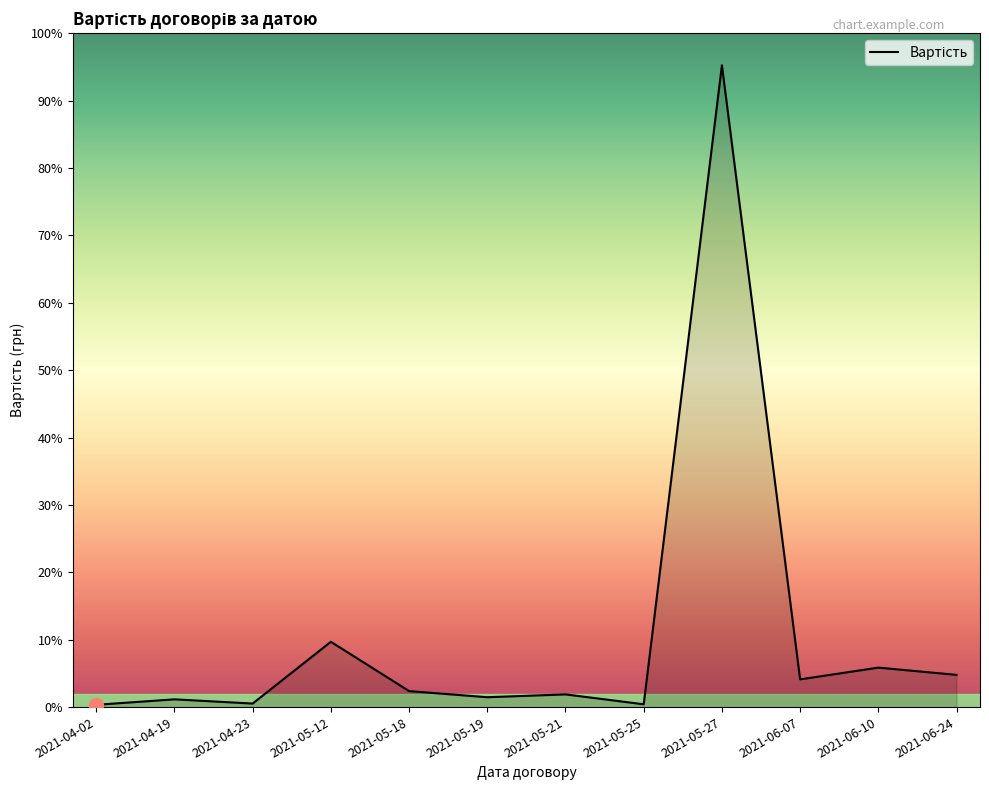

Reading left to right, what are all the values shown in this chart?

2021-04-02=850.0	2021-04-19=2886.1	2021-04-23=1317.0	2021-05-12=24332.5	2021-05-18=5960.2	2021-05-19=3672.0	2021-05-21=4729.6	2021-05-25=1043.0	2021-05-27=239160.6	2021-06-07=10325.6	2021-06-10=14704.0	2021-06-24=12000.0